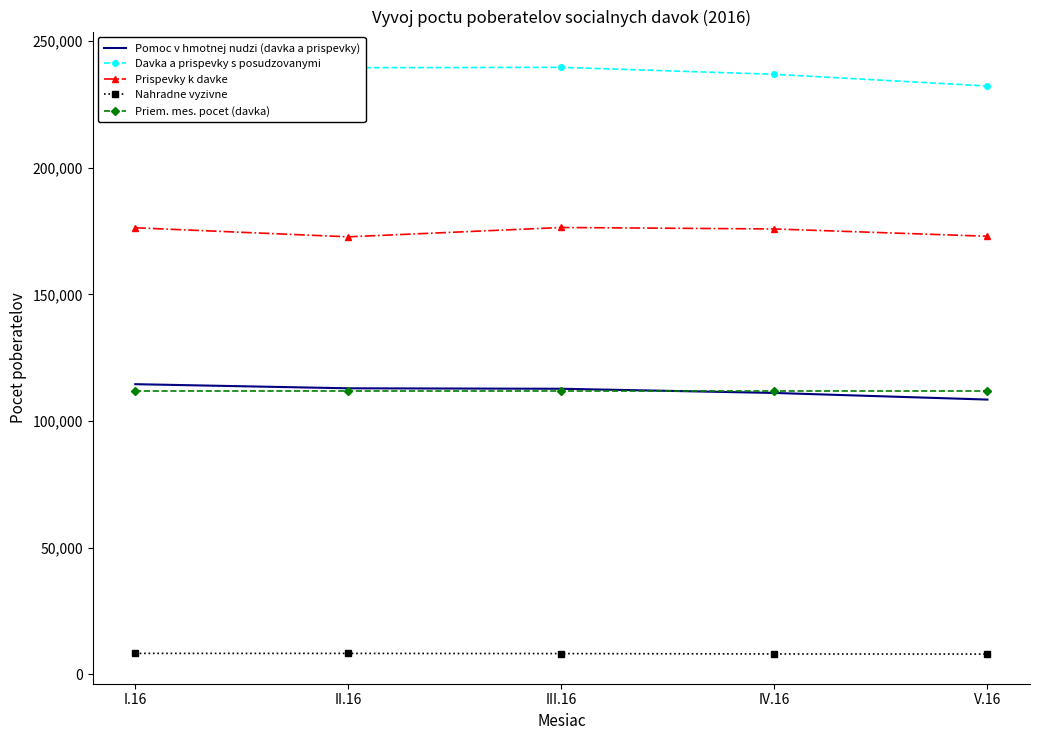

What is the value of the Davka a prispevky s posudzovanymi point at the 3rd from the left?

239627